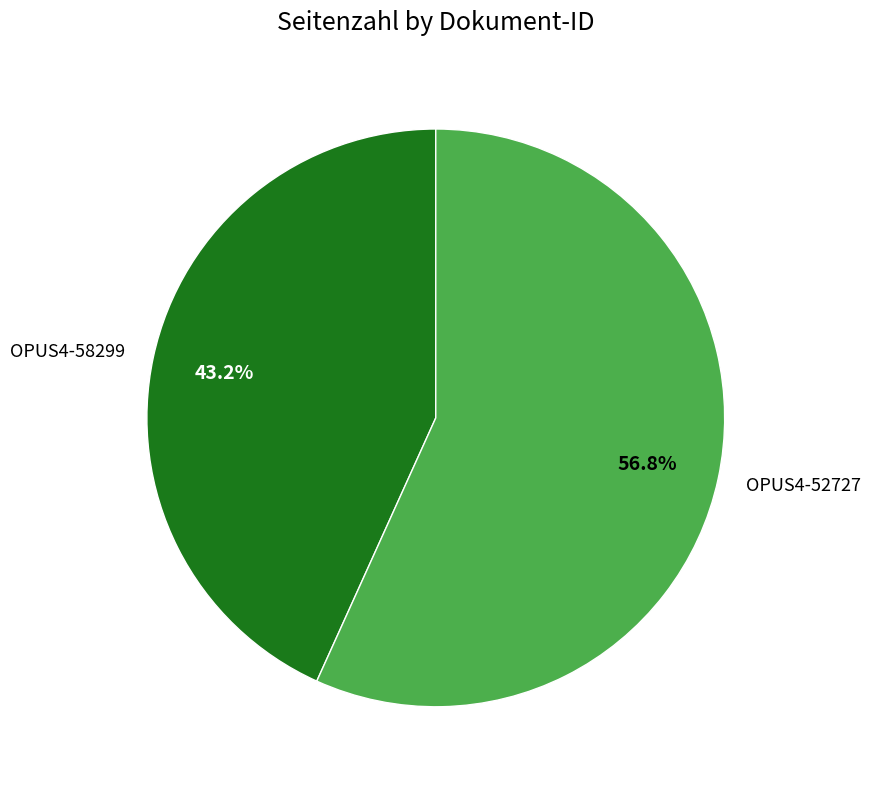

What percentage do OPUS4-52727 and OPUS4-58299 together represent?

100.0%